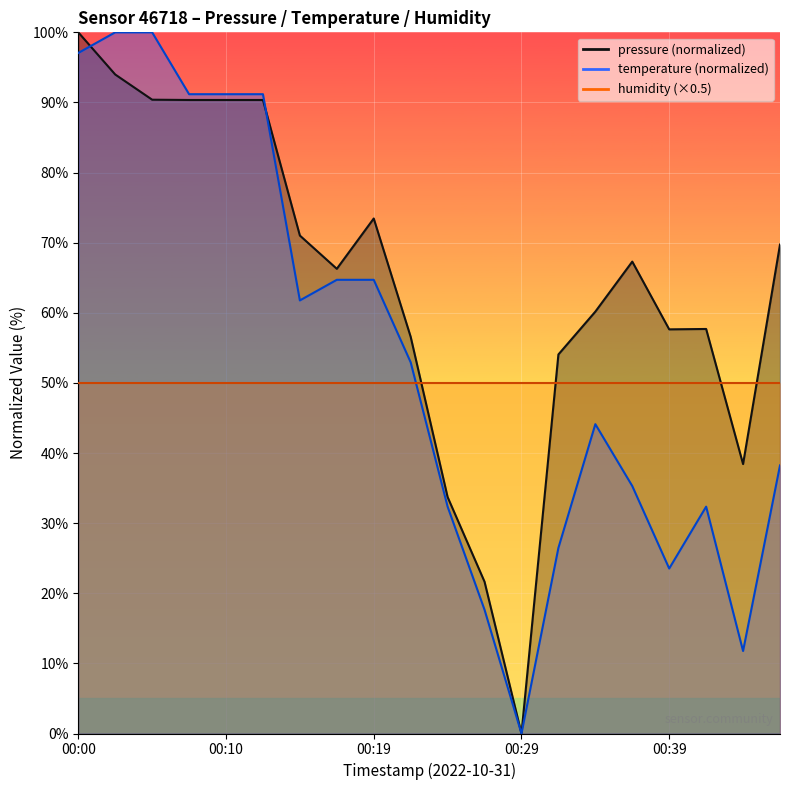

Which category has the lowest value across all series?

00:29